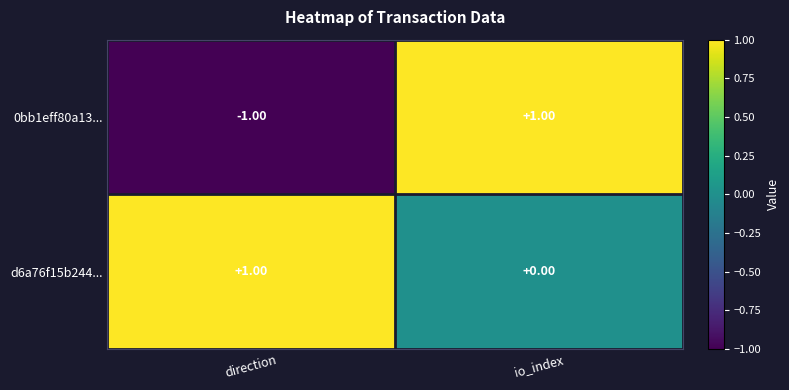

Rank the series by their average value, from highest to lowest.

d6a76f15b244..., 0bb1eff80a13...